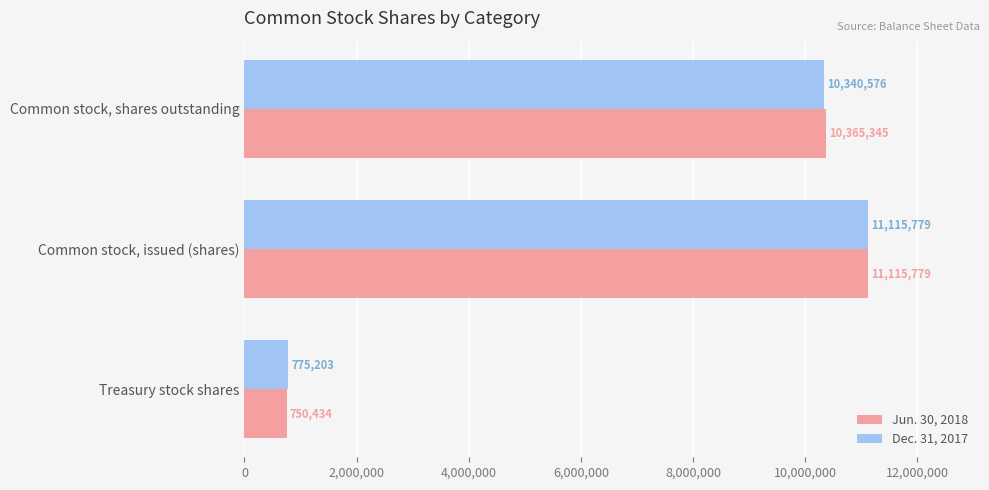

List the labels in order of Dec. 31, 2017 value, largest first.

Common stock, issued (shares), Common stock, shares outstanding, Treasury stock shares